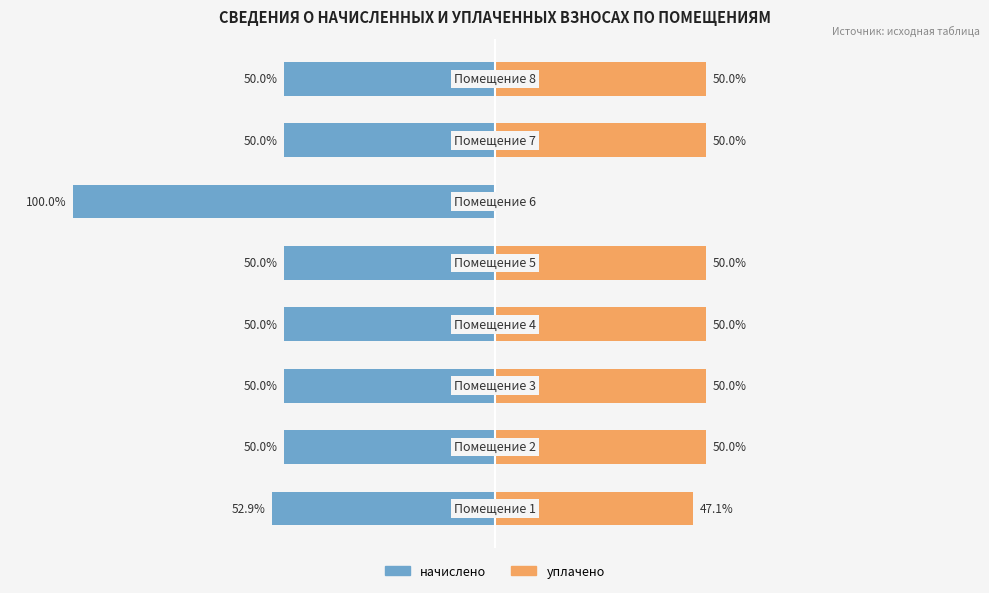

Reading right to left, what are all the values shown in this chart?

начислено: -50.0	-50.0	-100.0	-50.0	-50.0	-50.0	-50.0	-52.9
уплачено: 50.0	50.0	0.0	50.0	50.0	50.0	50.0	47.1